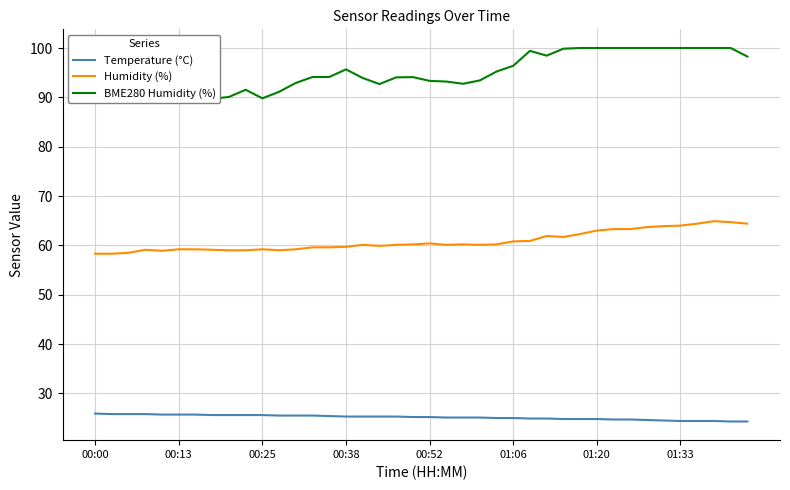

What is the greatest value displayed?

100.0